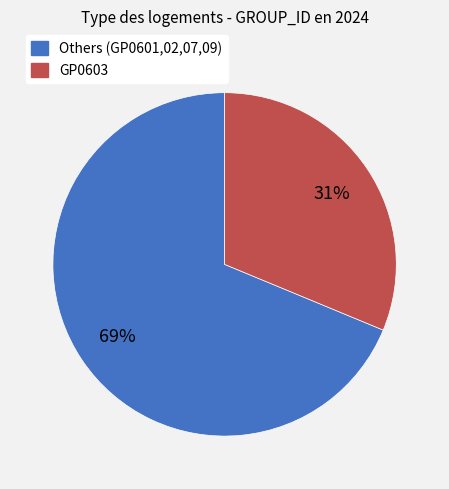

To the nearest percent, what is the average slice percentage?

50%